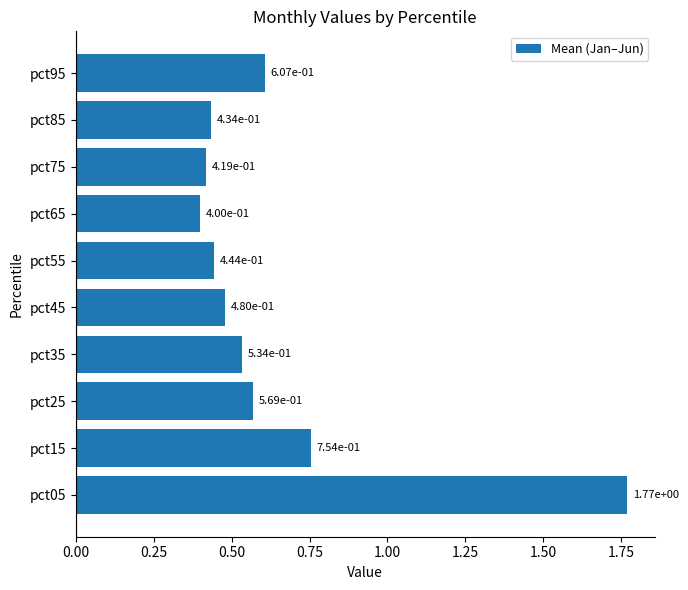

Is it true that the value at pct95 is 0.3?

False